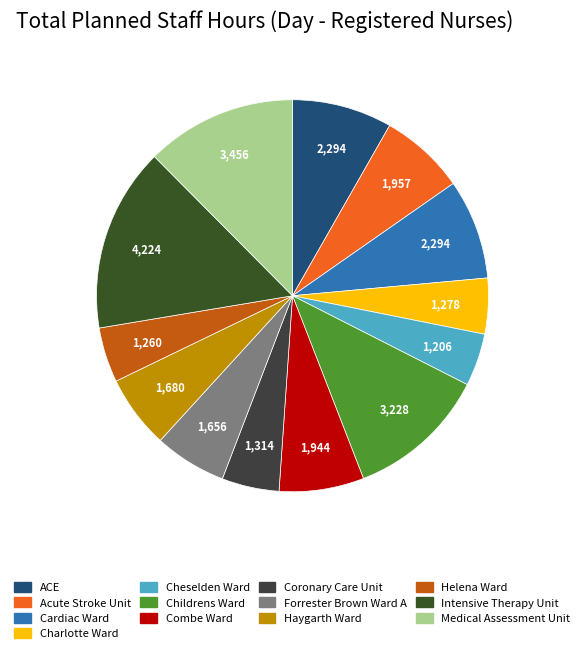

How many slices are in this pie chart?

13